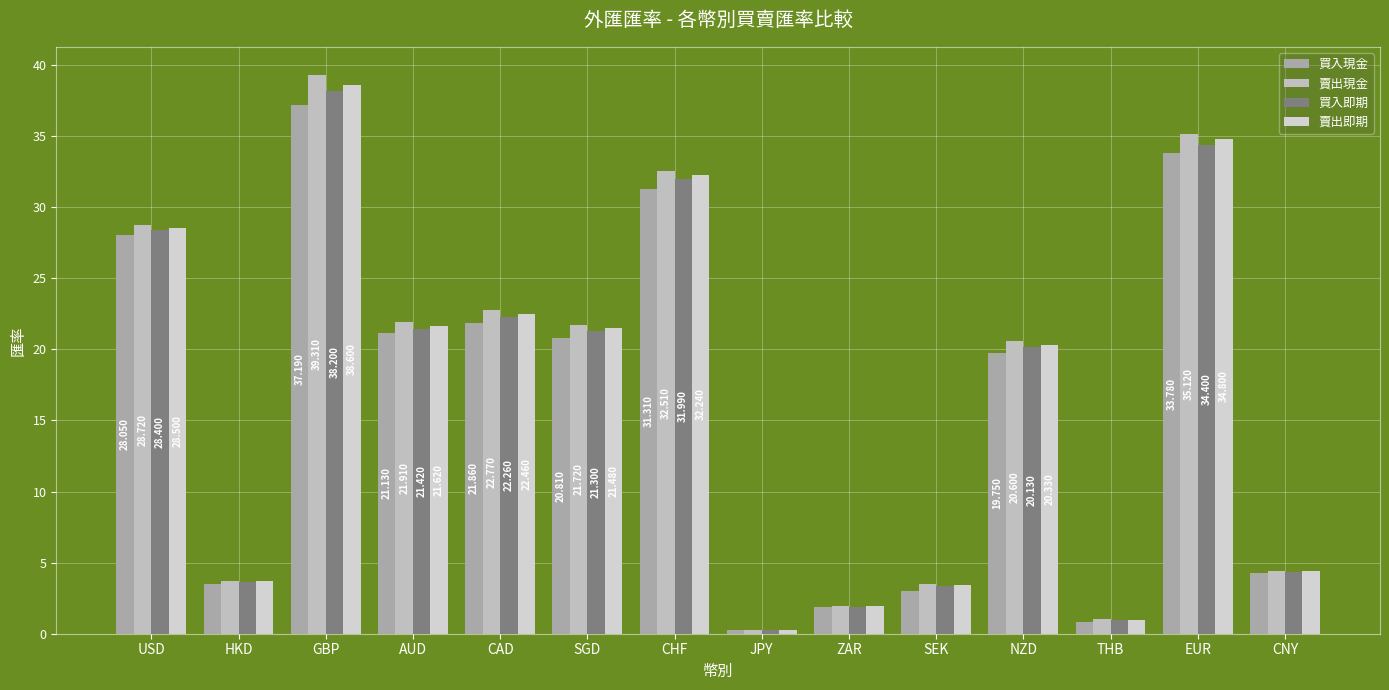

True or false: 買入即期 has a value of 2.1 at SEK.

False